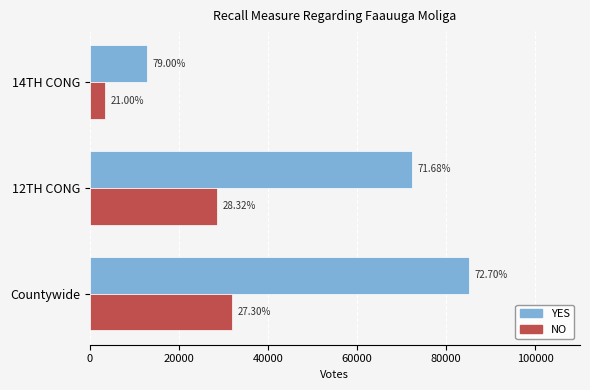

What are all the series names shown in the legend?

YES, NO